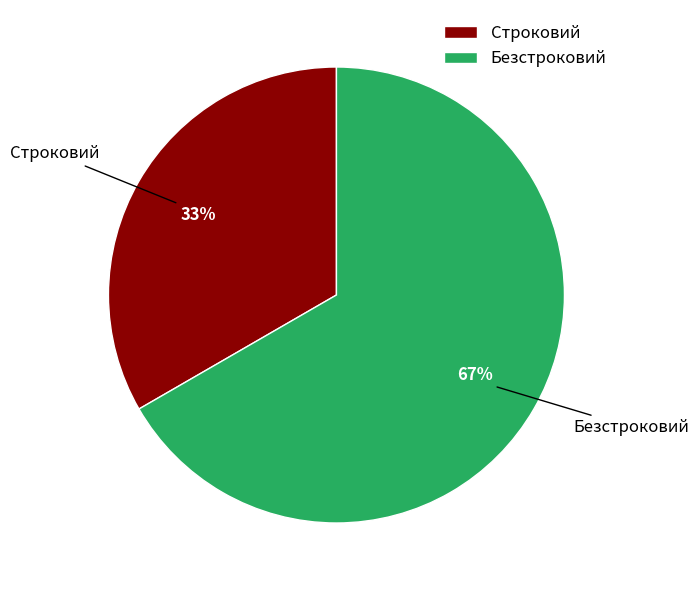

Is the sum of Строковий and Безстроковий greater than half?

Yes